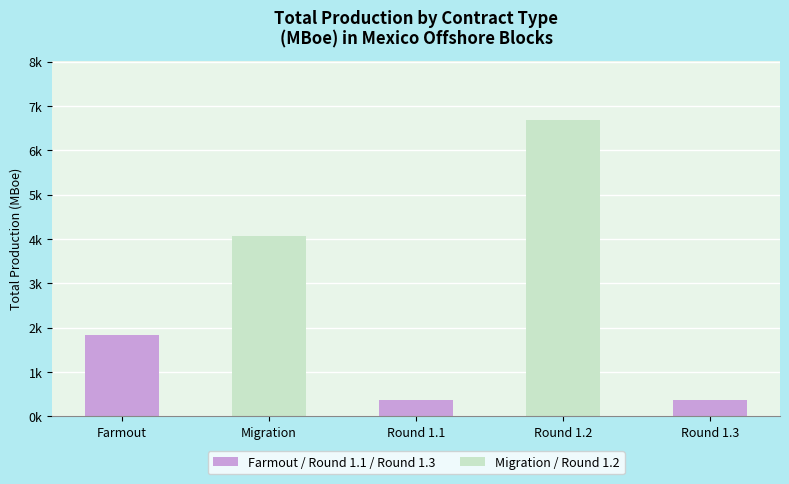

What is the difference between the maximum and second lowest values?

6317.0